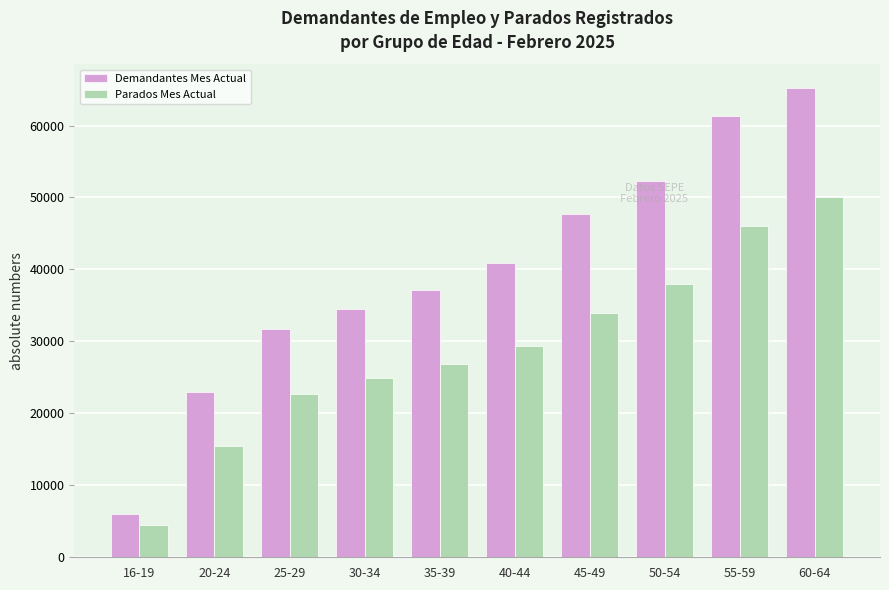

Rank the categories by Demandantes Mes Actual value from highest to lowest.

60-64, 55-59, 50-54, 45-49, 40-44, 35-39, 30-34, 25-29, 20-24, 16-19